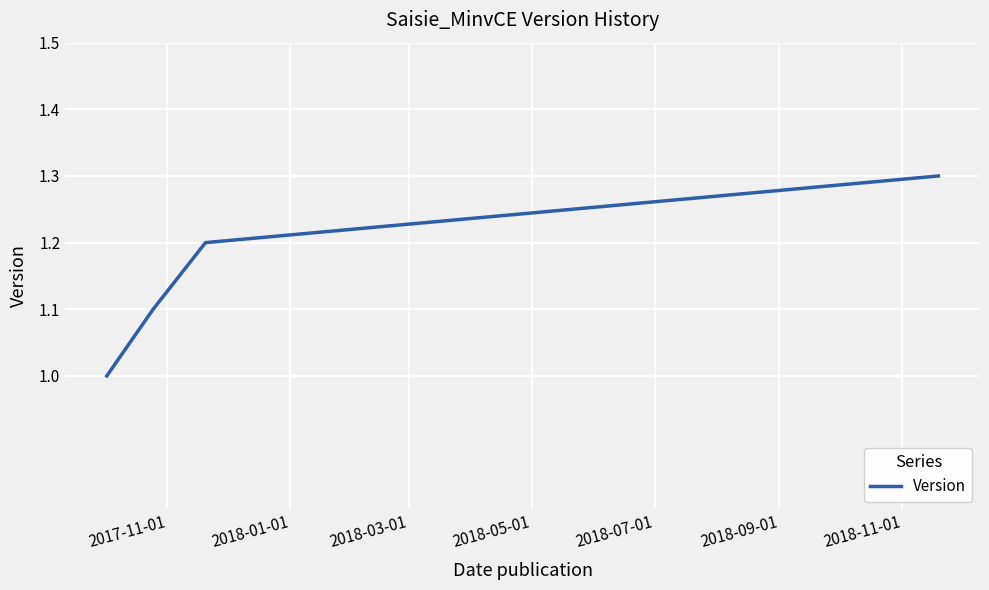

What is the maximum value shown in the chart?

1.3